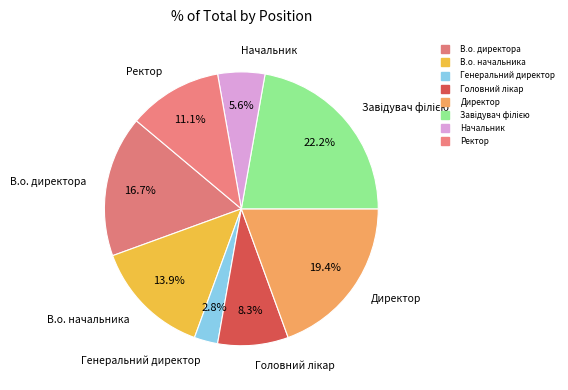

How many slices are in this pie chart?

8